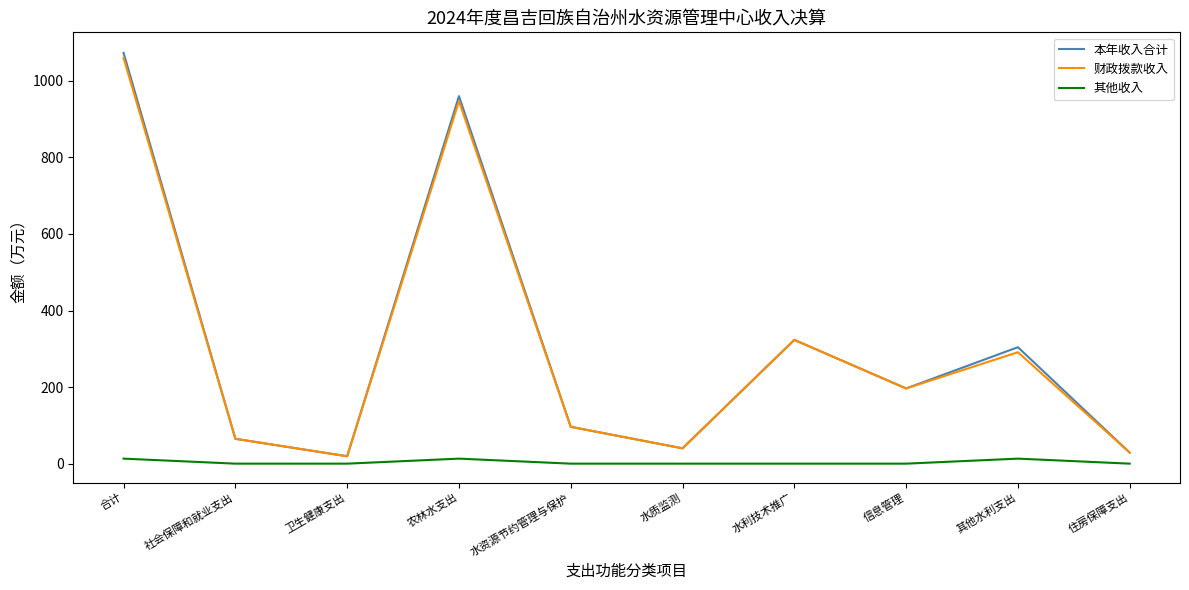

The value of 其他收入 at 水利技术推广 is 0.0. True or false?

True